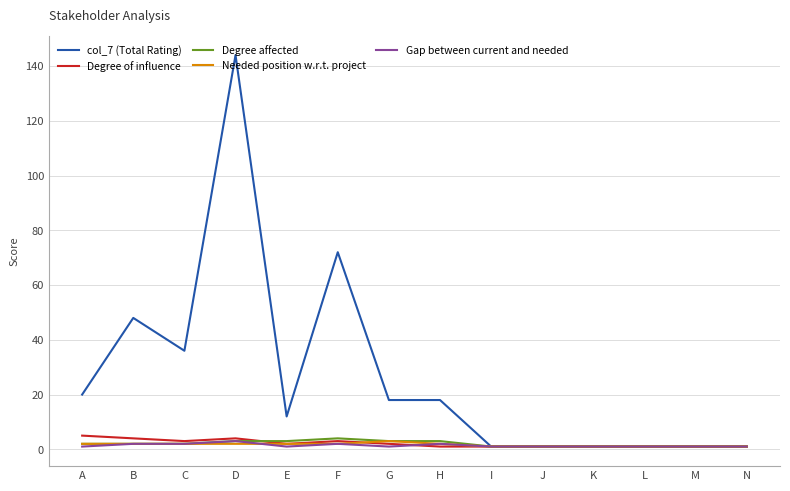

Reading right to left, what are all the values shown in this chart?

col_7 (Total Rating): N=1	M=1	L=1	K=1	J=1	I=1	H=18	G=18	F=72	E=12	D=144	C=36	B=48	A=20
Degree of influence: N=1	M=1	L=1	K=1	J=1	I=1	H=1	G=2	F=3	E=2	D=4	C=3	B=4	A=5
Degree affected: N=1	M=1	L=1	K=1	J=1	I=1	H=3	G=3	F=4	E=3	D=3	C=2	B=2	A=2
Needed position w.r.t. project: N=1	M=1	L=1	K=1	J=1	I=1	H=2	G=3	F=2	E=2	D=2	C=2	B=2	A=2
Gap between current and needed: N=1	M=1	L=1	K=1	J=1	I=1	H=2	G=1	F=2	E=1	D=3	C=2	B=2	A=1